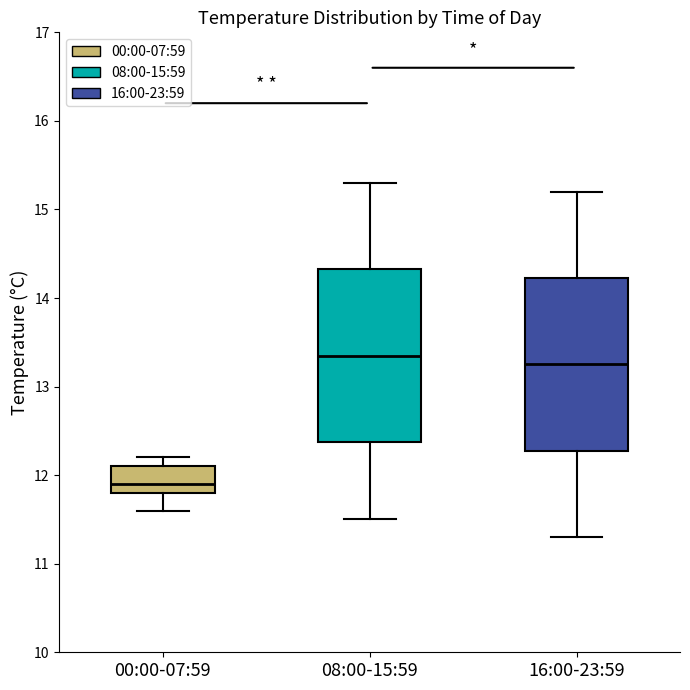

Reading left to right, read every box against the y-axis: the position of its median line, the range the box covers, and the ends of its whiskers. The values are not printed on the chart, so give them approximately, as read against the axis.

00:00-07:59: median 11.9, box 11.8 to 12.1, whiskers 11.6 to 12.2
08:00-15:59: median 13.4, box 12.4 to 14.3, whiskers 11.5 to 15.3
16:00-23:59: median 13.3, box 12.3 to 14.2, whiskers 11.3 to 15.2